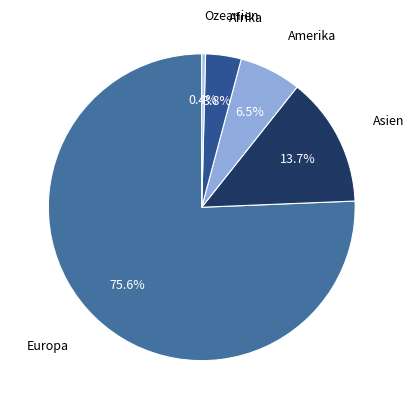

How many segments does this pie chart have?

5